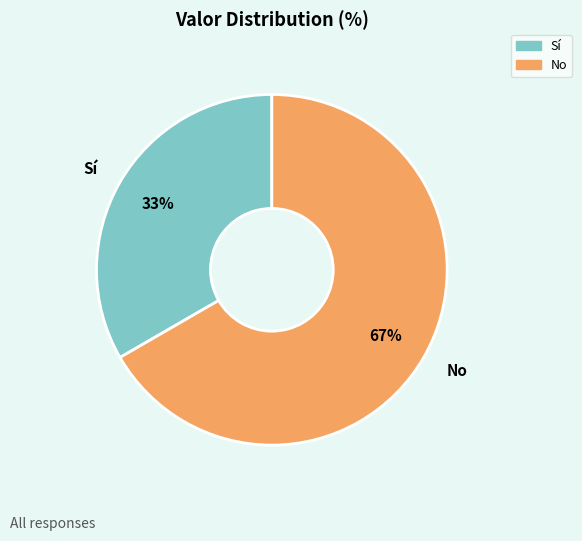

Combined, do No and Sí account for over 50%?

Yes